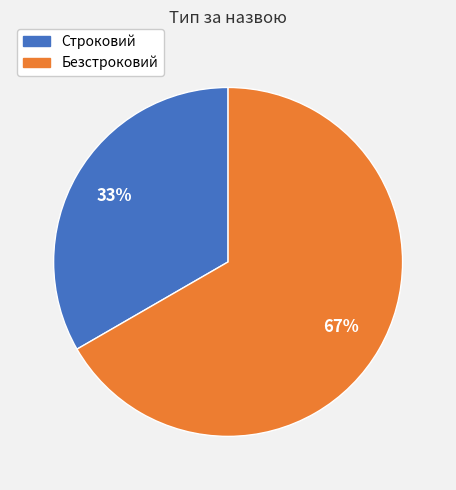

Approximately how many times larger is the value at Строковий compared to Безстроковий?

0.5